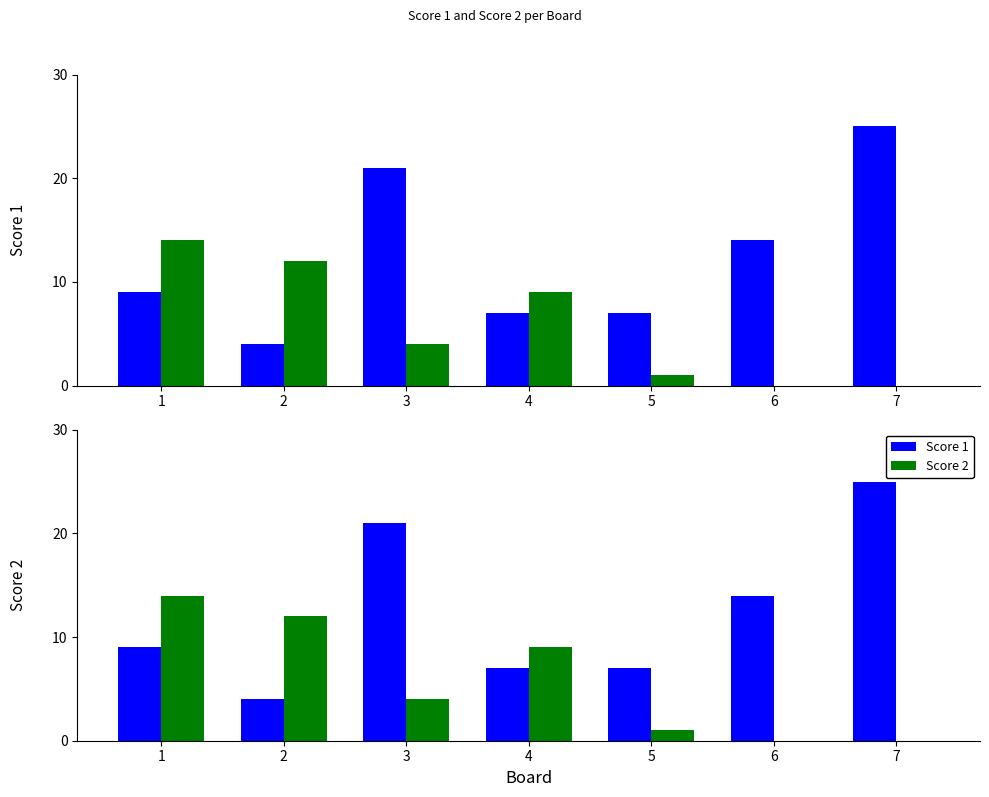

Reading right to left, what are all the values shown in this chart?

Score 1: 25	14	7	7	21	4	9
Score 2: 0	0	1	9	4	12	14